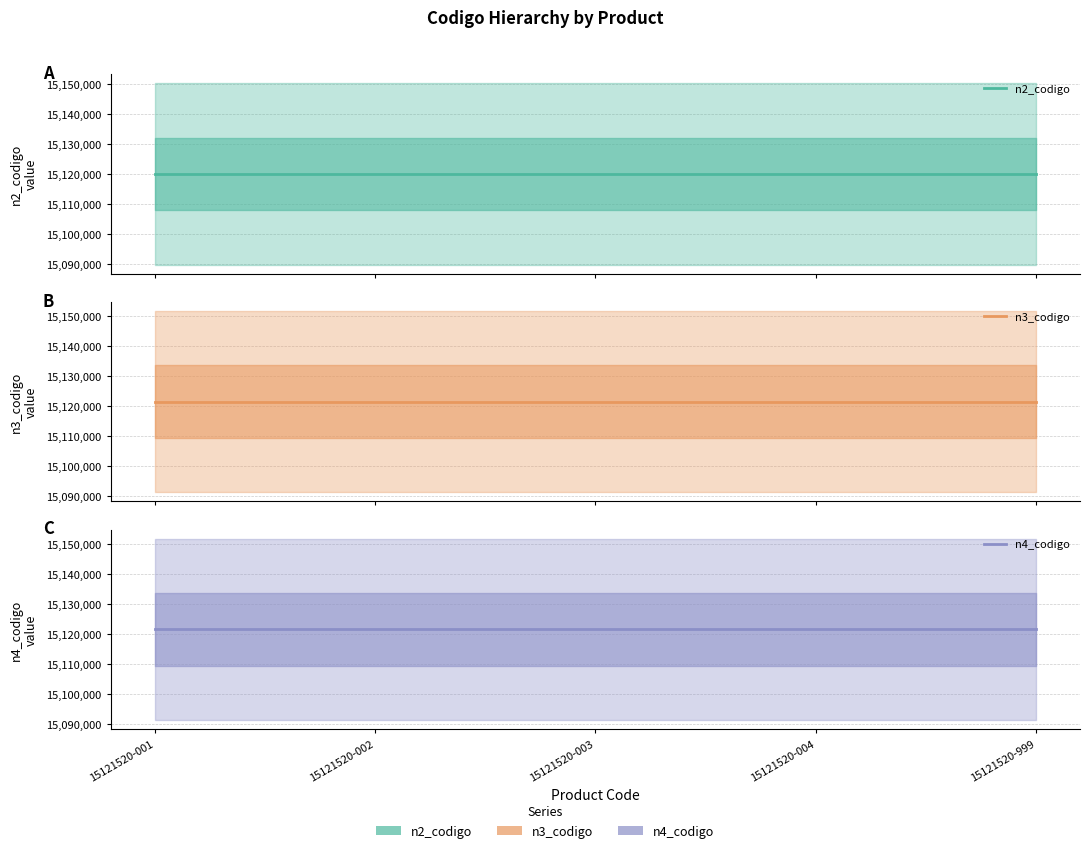

What is the sum of all n2_codigo values?

75600000